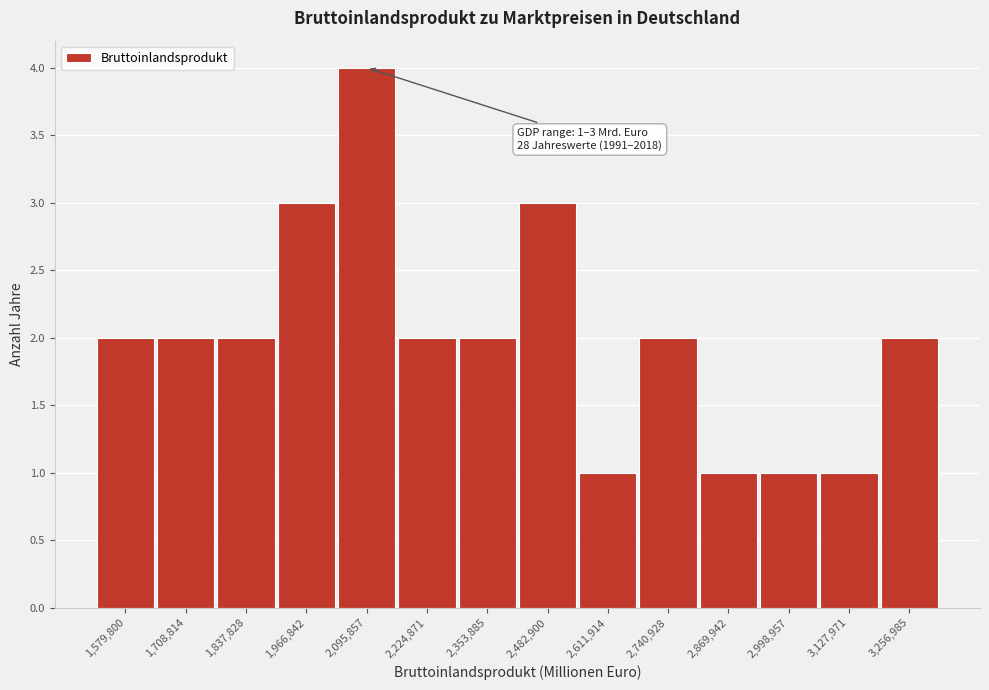

Reading right to left, list all the values displayed in this chart.

3,256,985=2	3,127,971=1	2,998,957=1	2,869,942=1	2,740,928=2	2,611,914=1	2,482,900=3	2,353,885=2	2,224,871=2	2,095,857=4	1,966,842=3	1,837,828=2	1,708,814=2	1,579,800=2